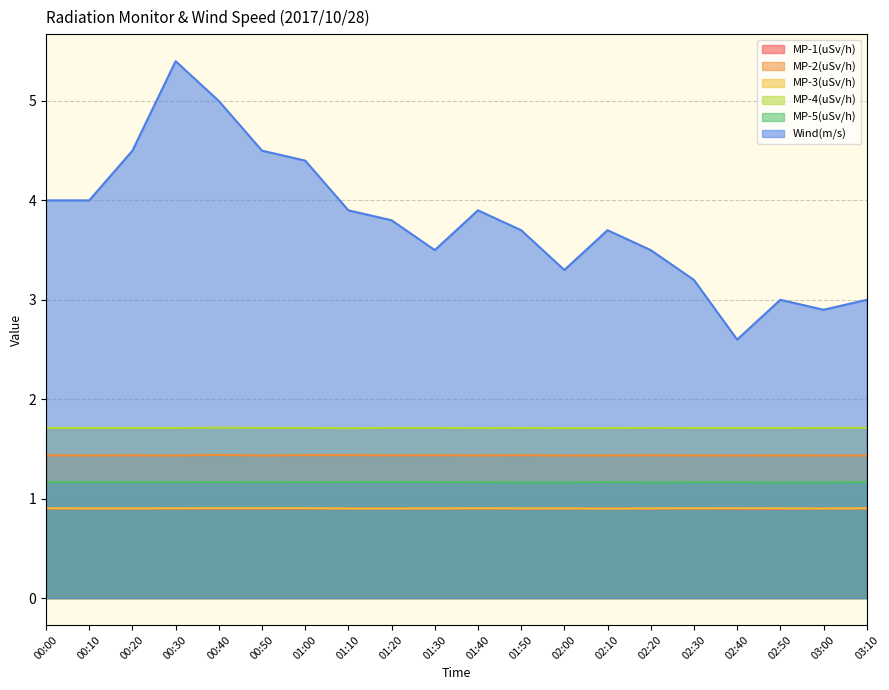

True or false: Wind(m/s) and MP-1(uSv/h) intersect in this chart.

False